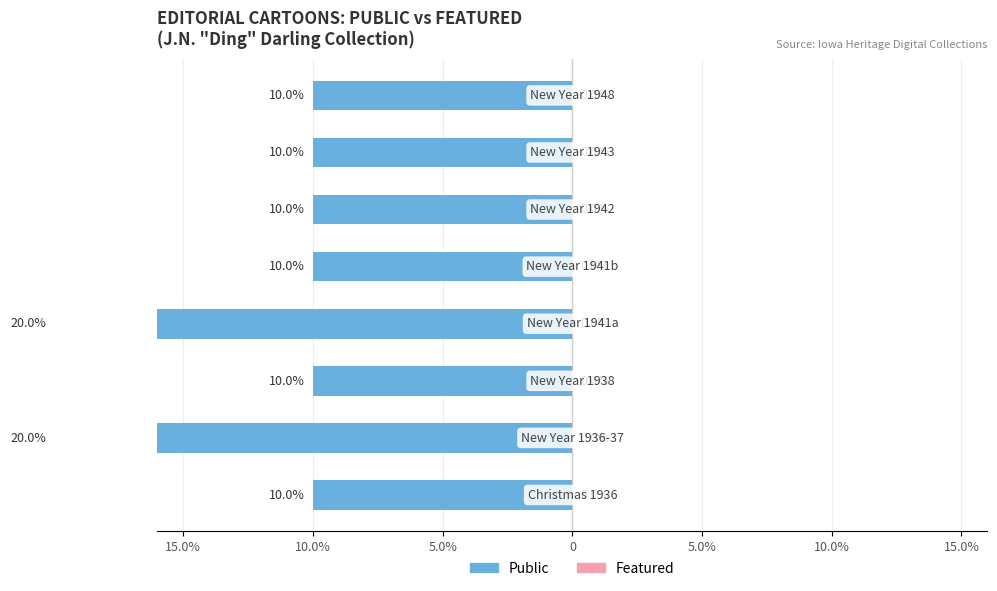

Is it true that Featured equals 0.9 at 15.0%?

False